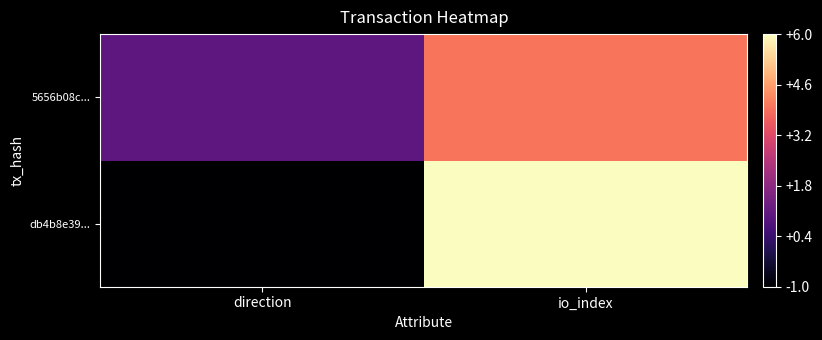

What is the total value across all series at io_index?

10